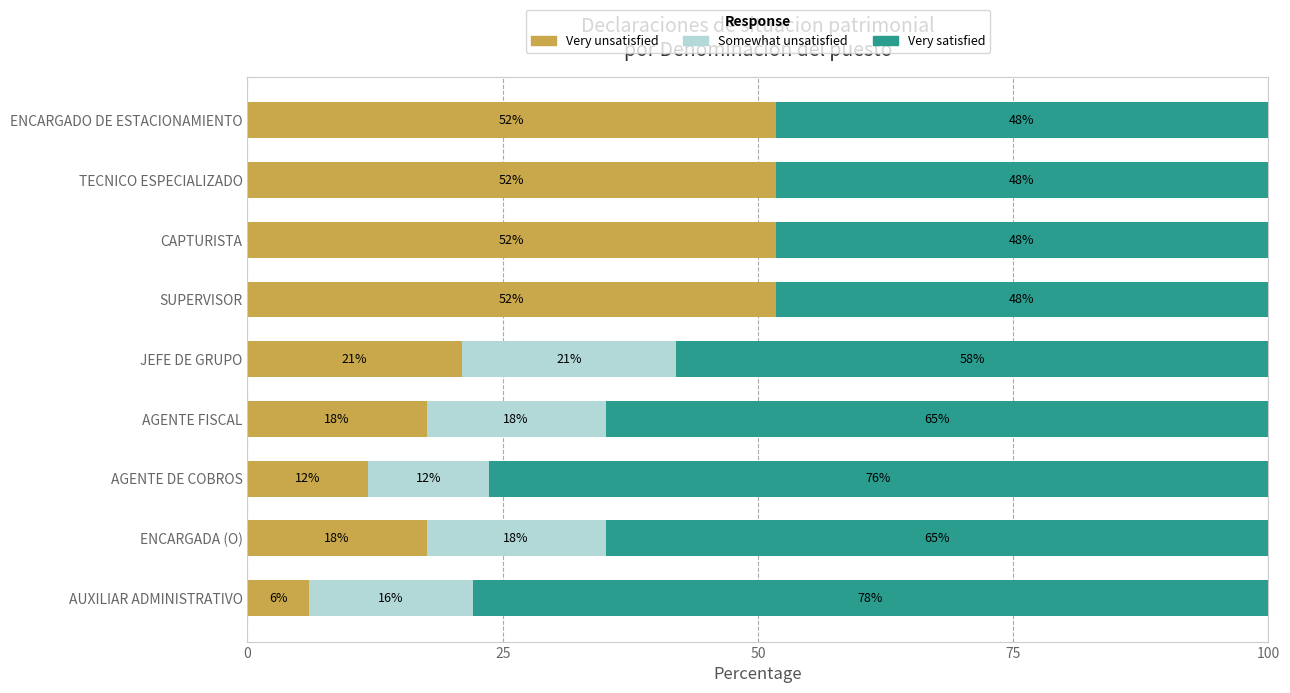

Reading left to right, list all the values displayed in this chart.

Very unsatisfied: 6.0	17.5	11.8	17.5	21.0	51.7	51.7	51.7	51.7
Somewhat unsatisfied: 16.0	17.5	11.8	17.5	21.0	0.0	0.0	0.0	0.0
Very satisfied: 78.0	64.9	76.4	64.9	58.0	48.3	48.3	48.3	48.3